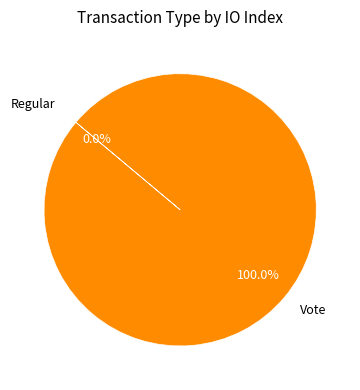

True or false: Vote accounts for 95% of the total.

False